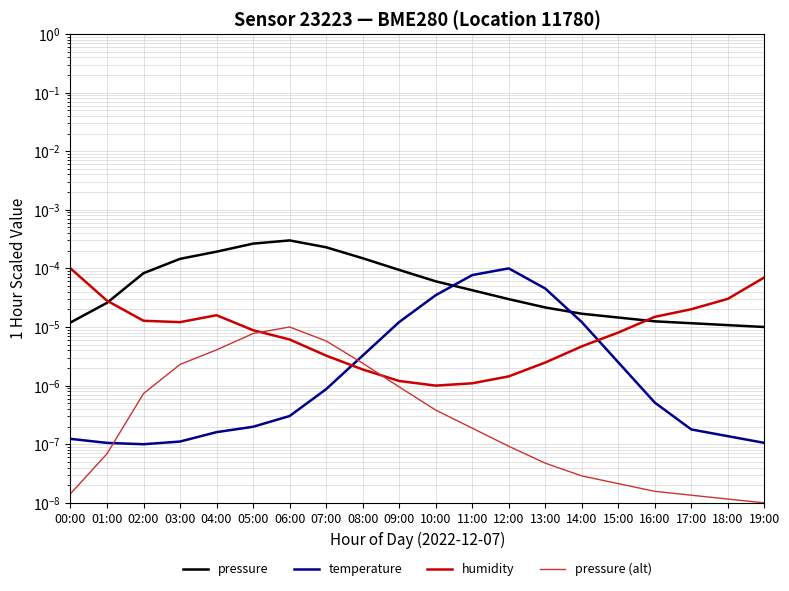

How many series are shown in this chart?

4